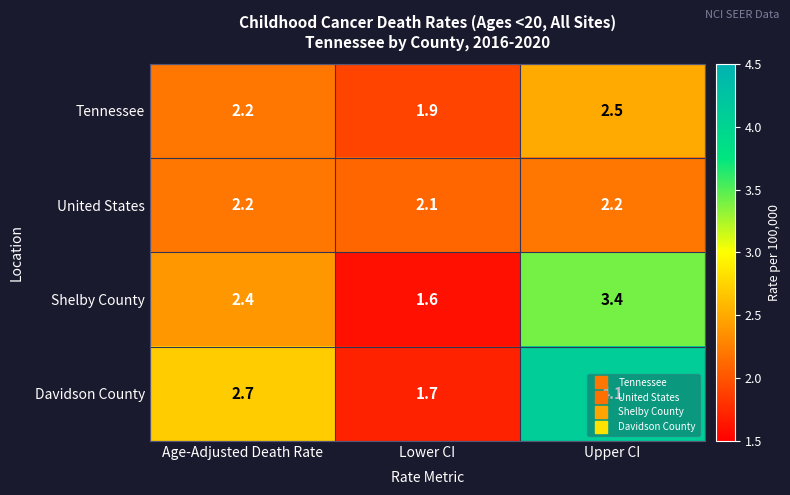

List the series in order of their peak value, lowest first.

United States, Tennessee, Shelby County, Davidson County